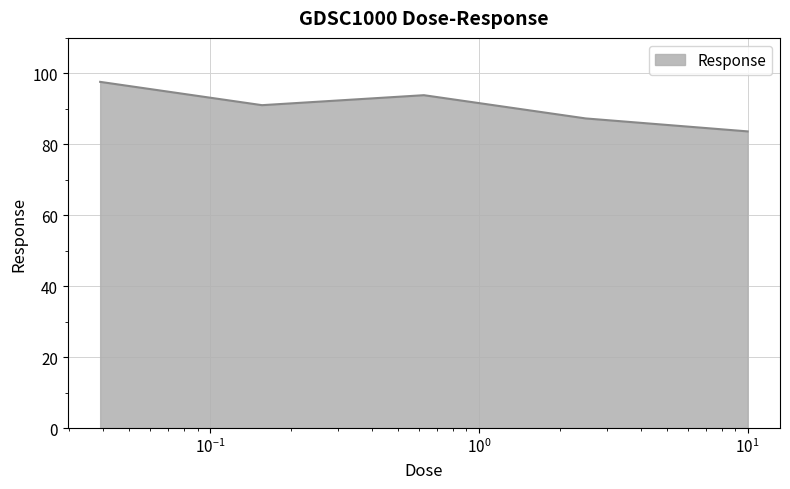

True or false: the data has more than 1 interior local peaks.

False